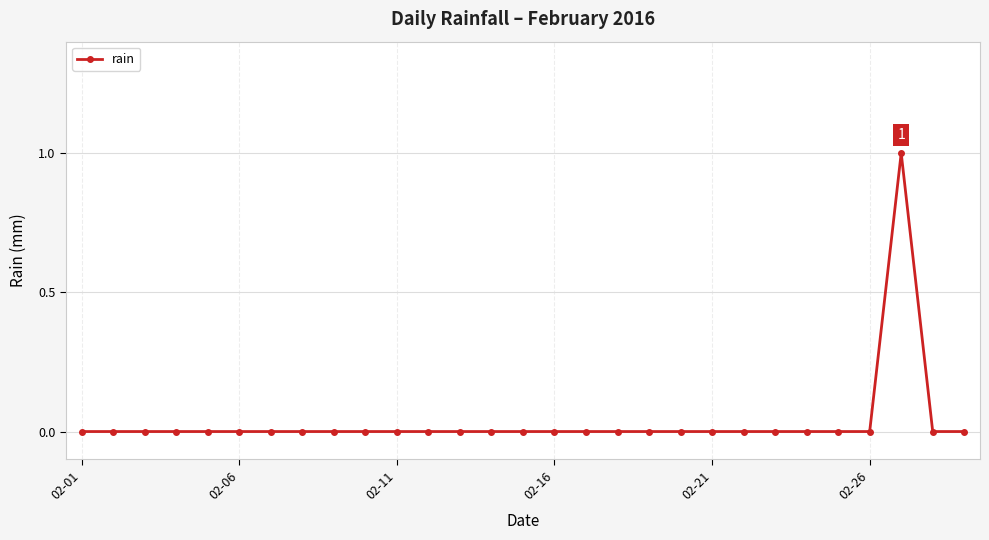

Reading left to right, transcribe all the data shown in this chart.

0	0	0	0	0	0	0	0	0	0	0	0	0	0	0	0	0	0	0	0	0	0	0	0	0	0	1	0	0